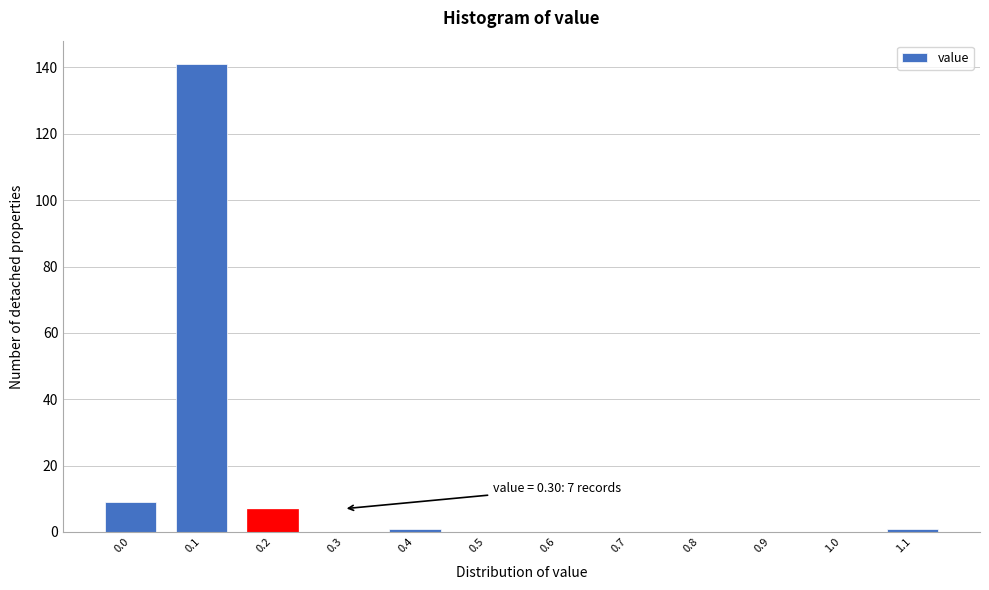

Reading left to right, list all the values displayed in this chart.

0.0=9	0.1=141	0.2=7	0.3=0	0.4=1	0.5=0	0.6=0	0.7=0	0.8=0	0.9=0	1.0=0	1.1=1